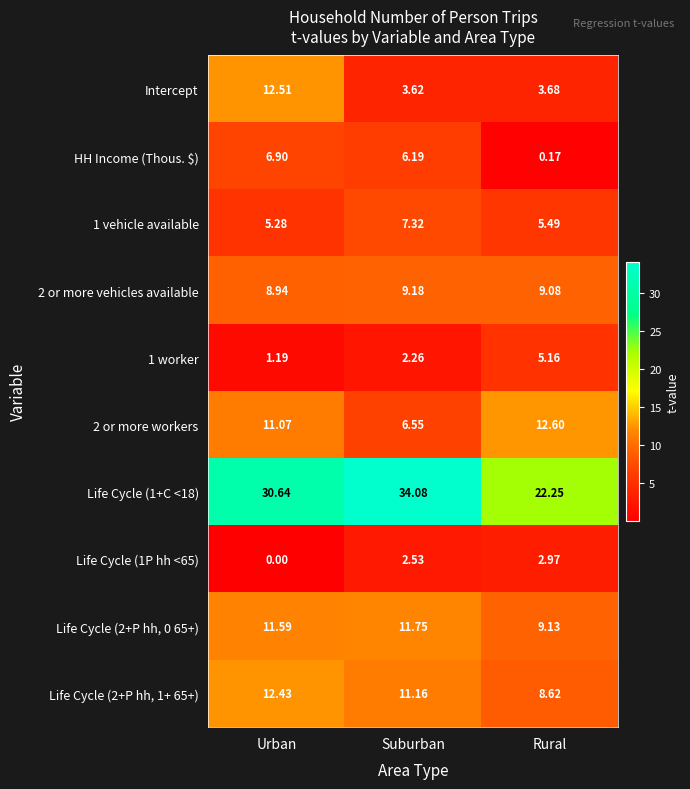

Which category has the highest value across all series?

Suburban